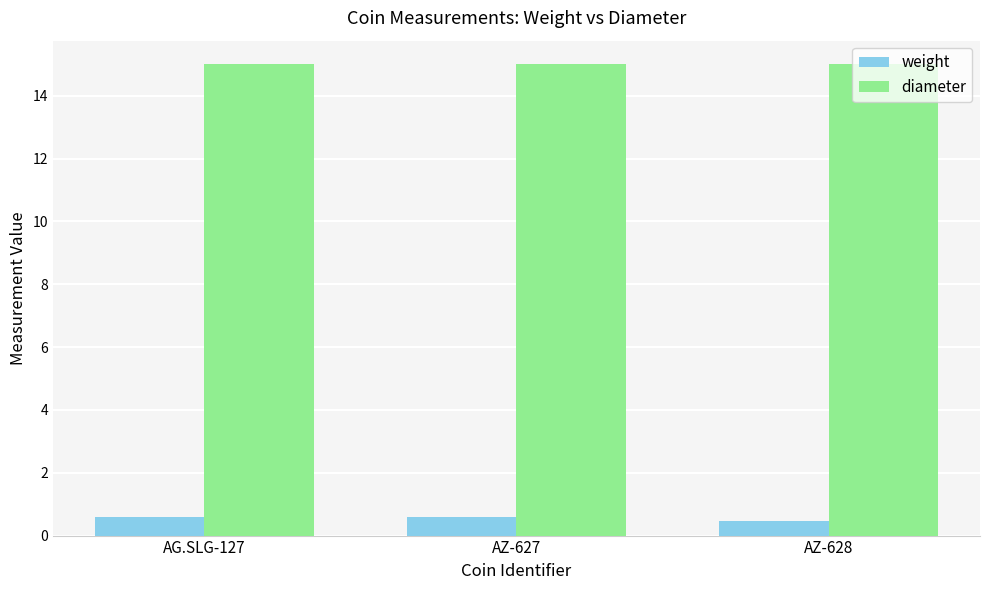

What is the maximum value for diameter?

15.0